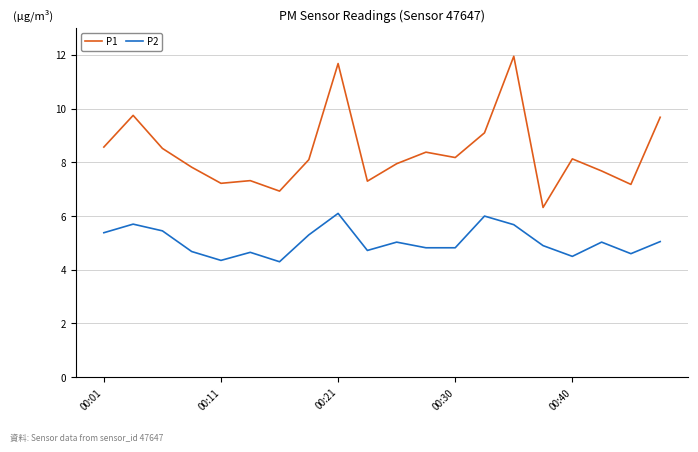

What is the smallest value displayed?

4.3